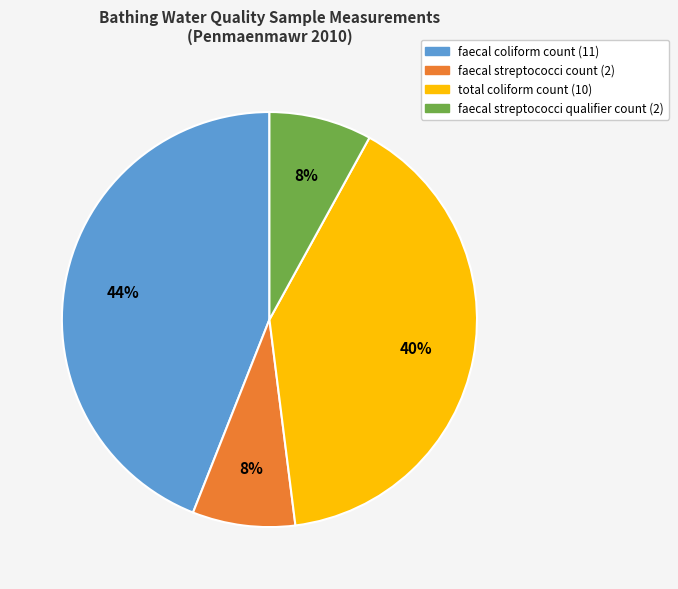

Approximately how many times larger is the value at faecal coliform count (11) compared to faecal streptococci qualifier count (2)?

5.5